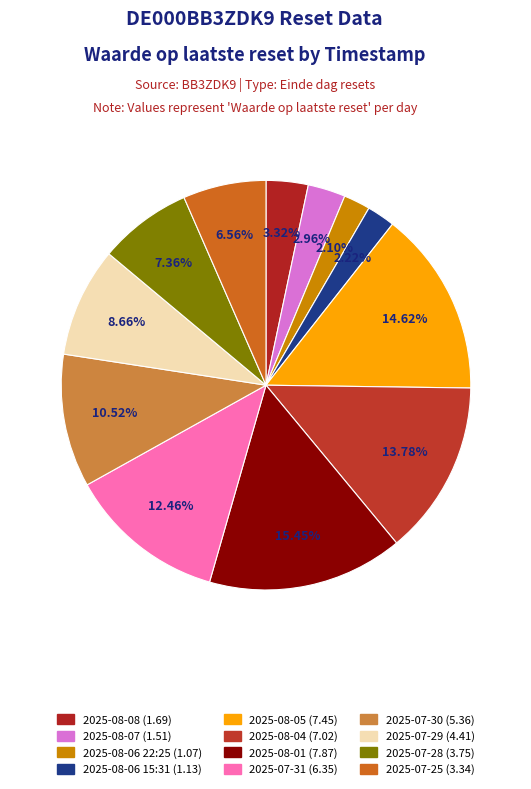

Which slice is the smallest?

2025-08-06 22:25